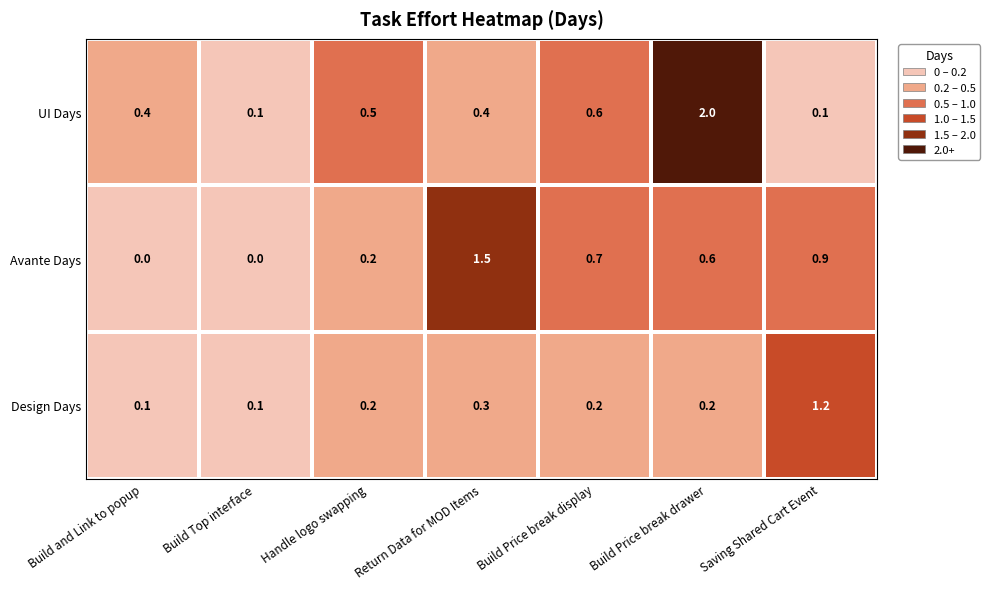

Which series has the largest total across all categories?

UI Days